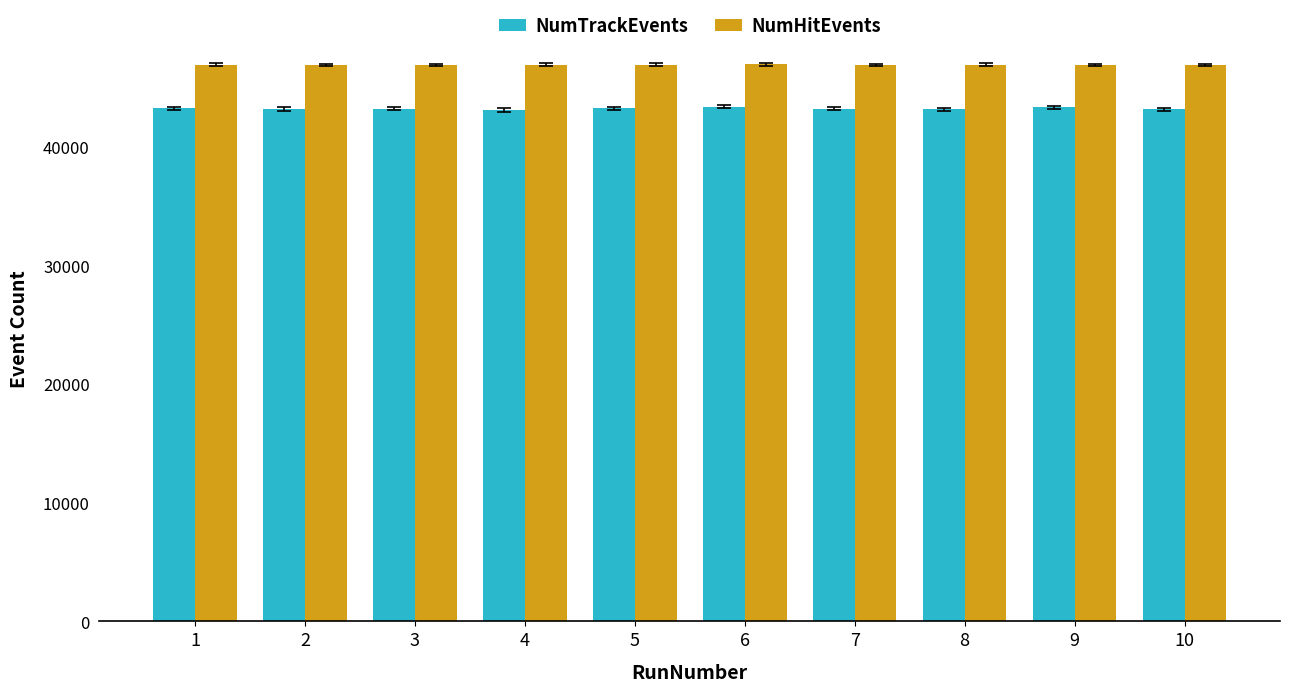

What is the highest value of the NumTrackEvents series?

43340